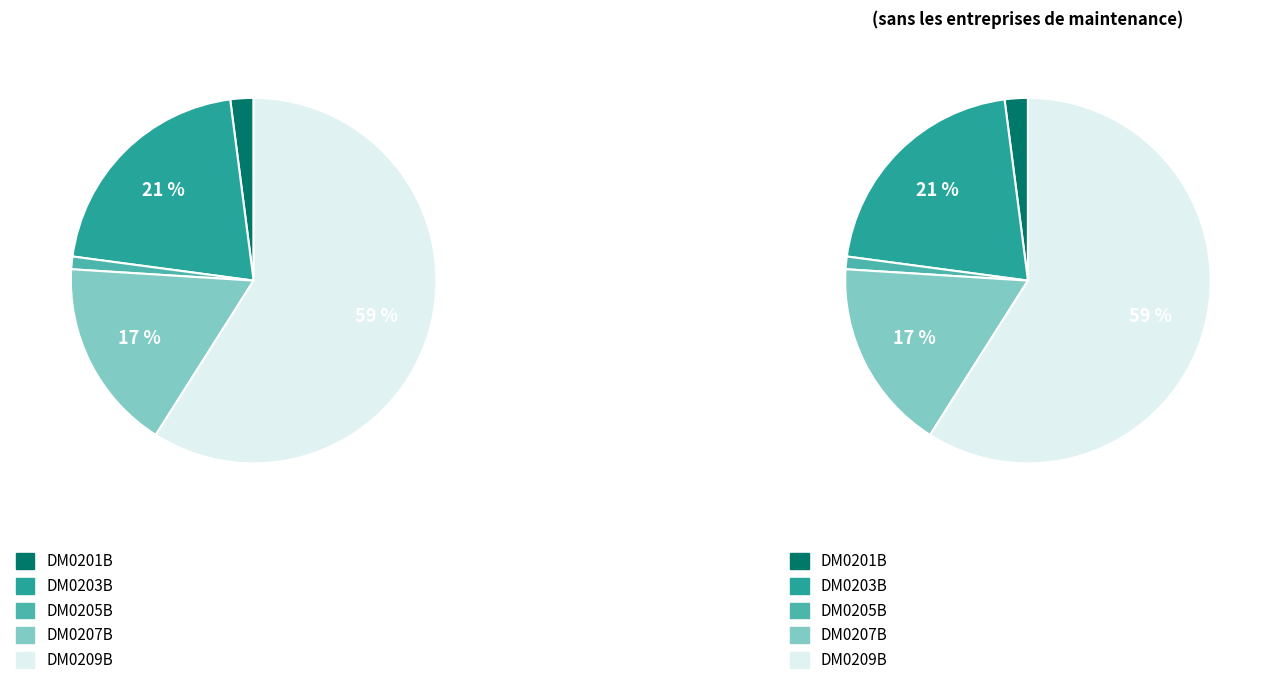

Does DM0201B account for over 50% of the chart?

No